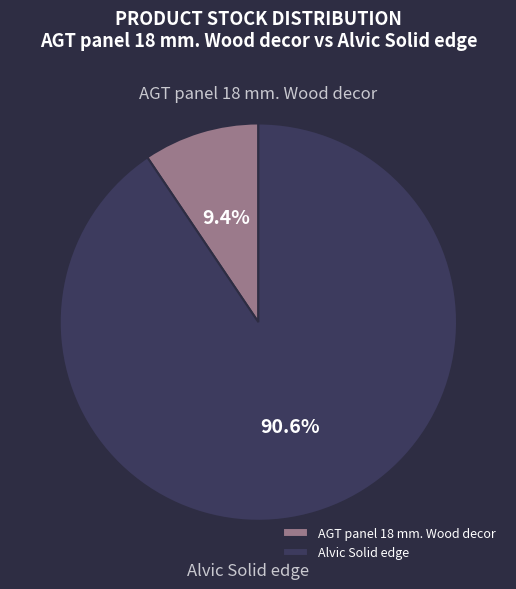

Is there any slice that represents more than half of the pie?

Yes